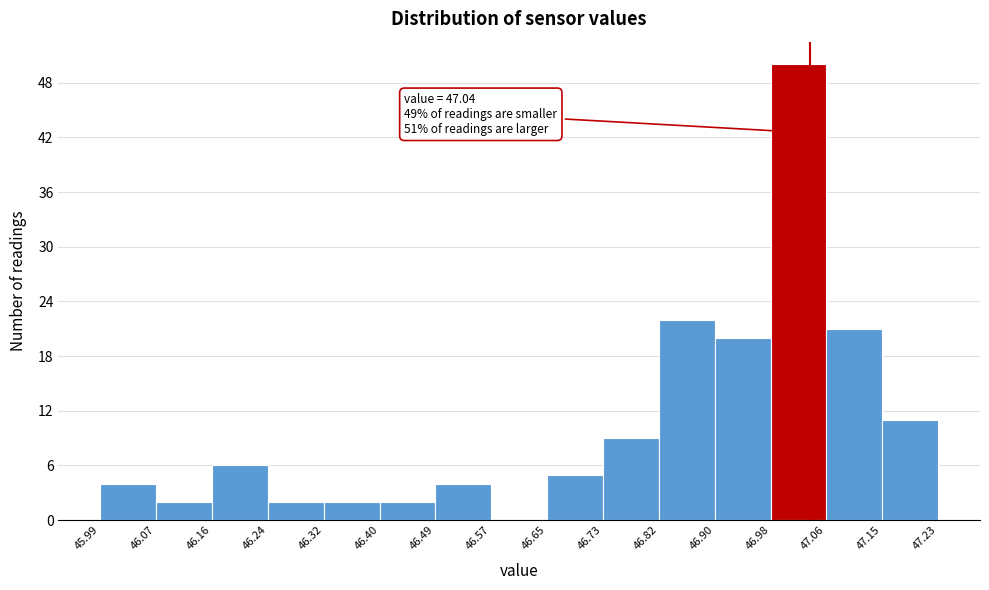

Over which range of the x-axis is the bar tallest?

46.98 to 47.06